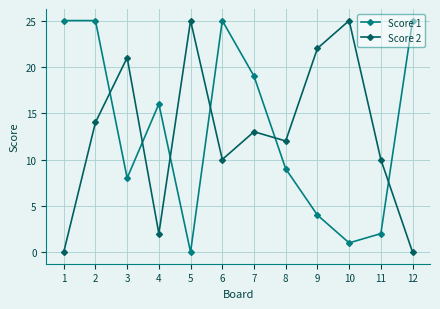

Count the number of data series in this chart.

2